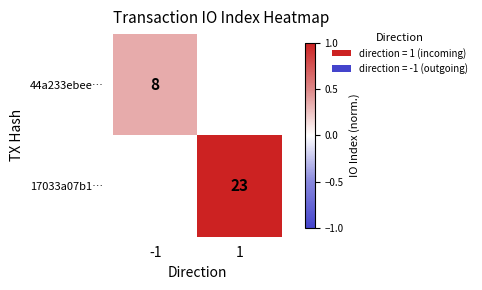

Rank the series by their maximum value, from lowest to highest.

44a233ebee…, 17033a07b1…